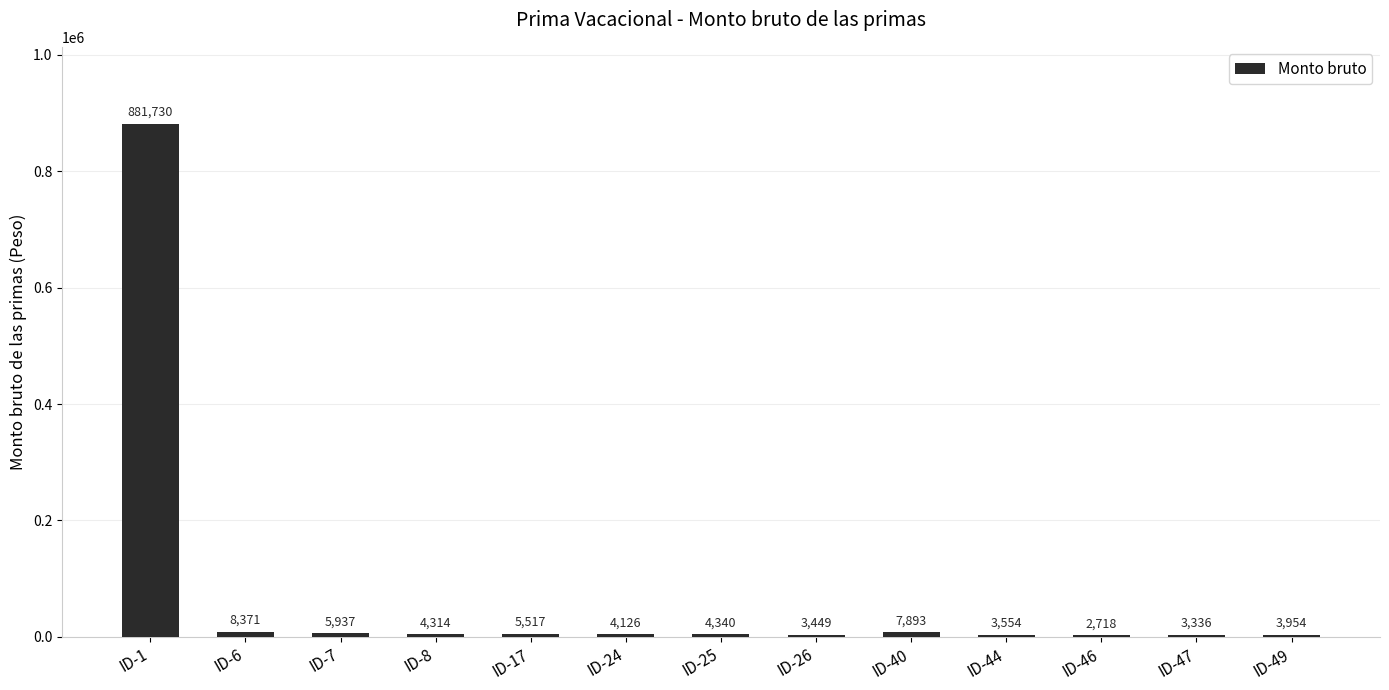

What is the greatest value displayed?

881730.0